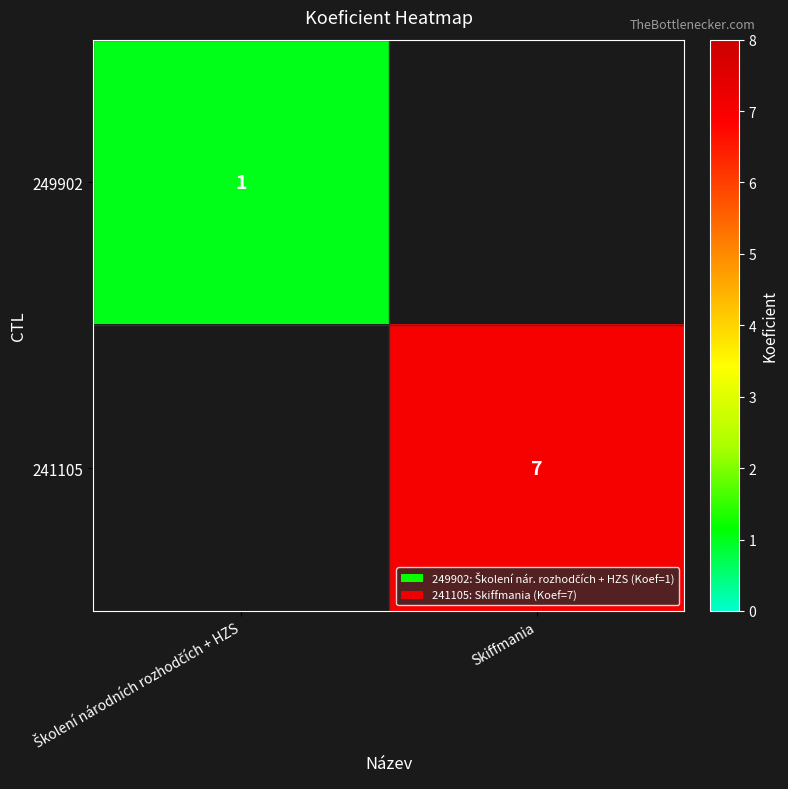

Count the number of data series in this chart.

2